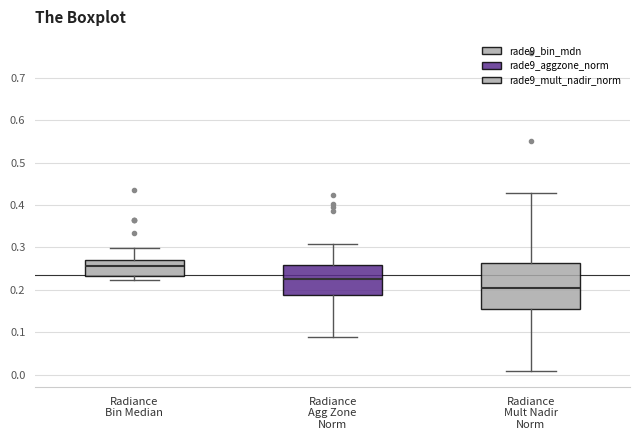

Where does the lower whisker of the box for Radiance Agg Zone Norm end on the y-axis? The values are not printed on the chart, so give them approximately, as read against the axis.

0.09